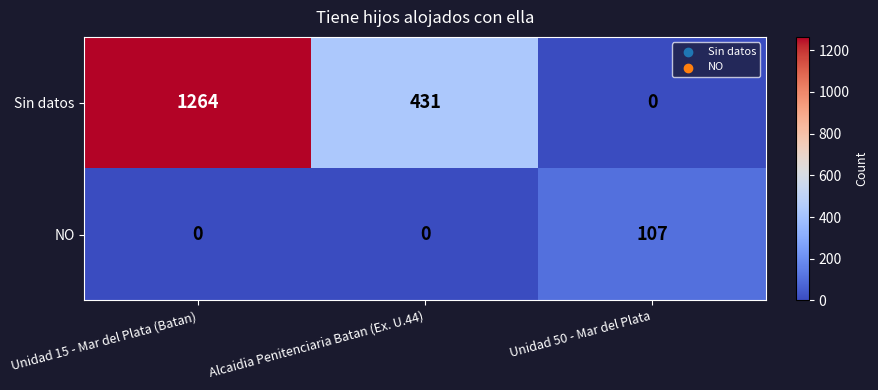

What is the average value of the NO series?

36